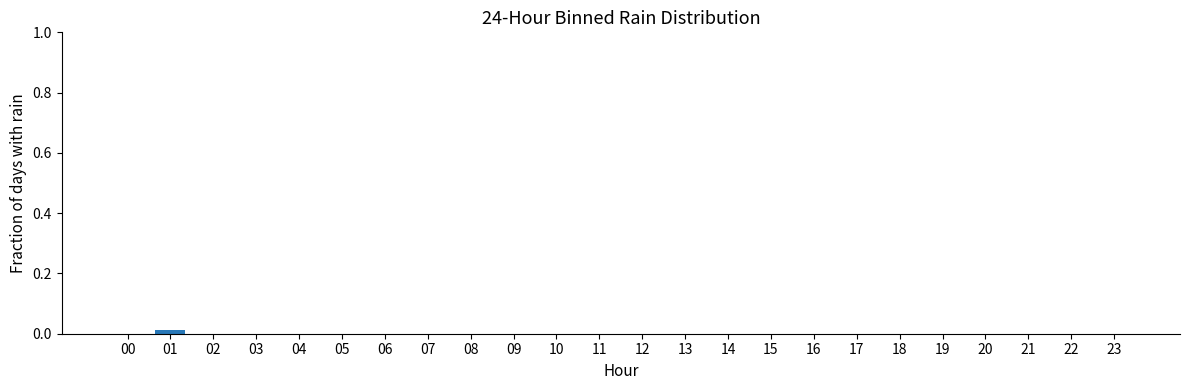

The value at 00 is 0.0. True or false?

True